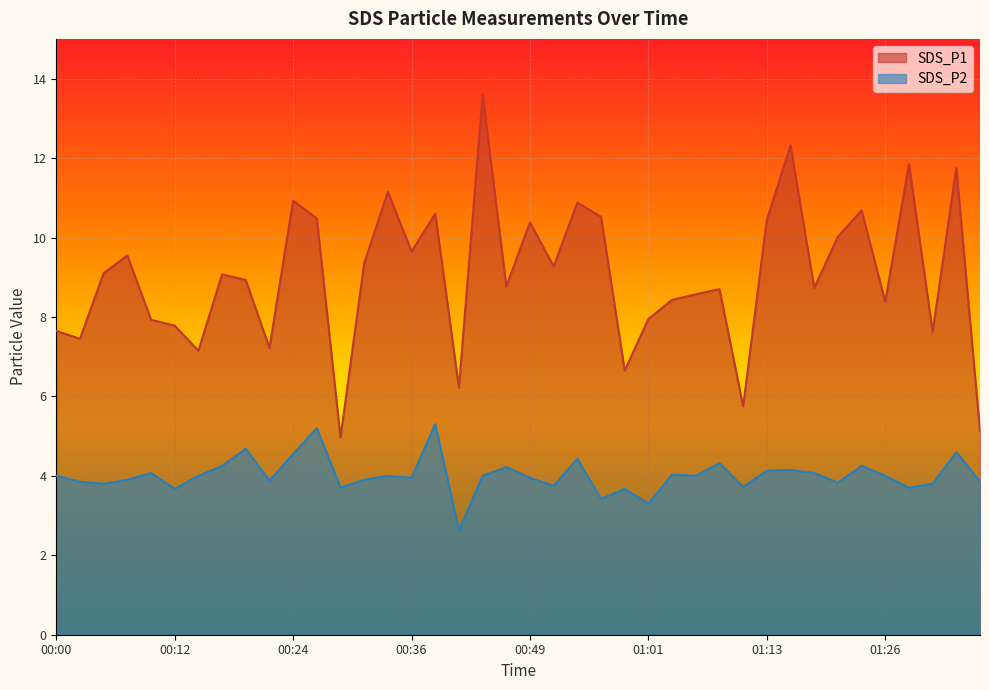

The SDS_P2 series shows 2.1 at 00:17. True or false?

False